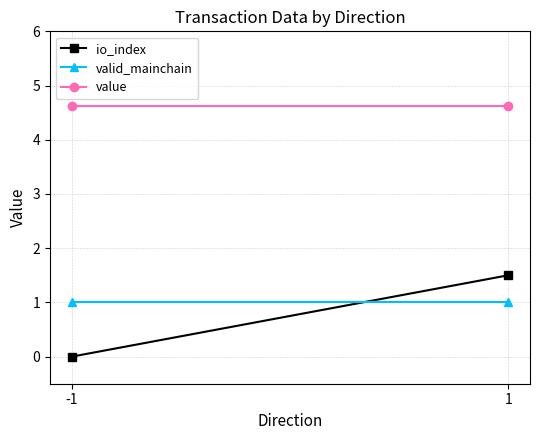

List the series in order of their peak value, highest first.

value, io_index, valid_mainchain